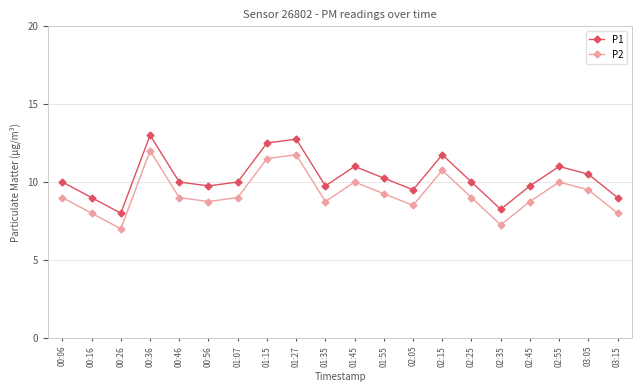

At which category is the sum across all series the highest?

00:36